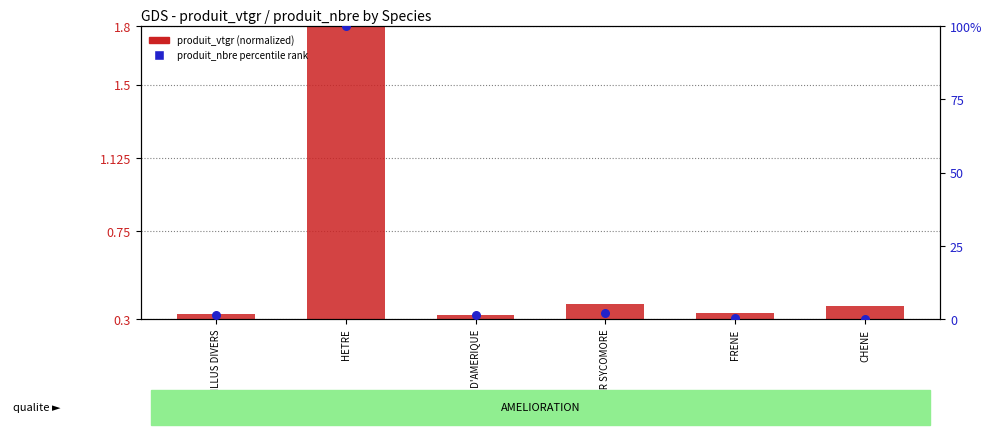

Which series has the largest total across all categories?

produit_nbre % rank